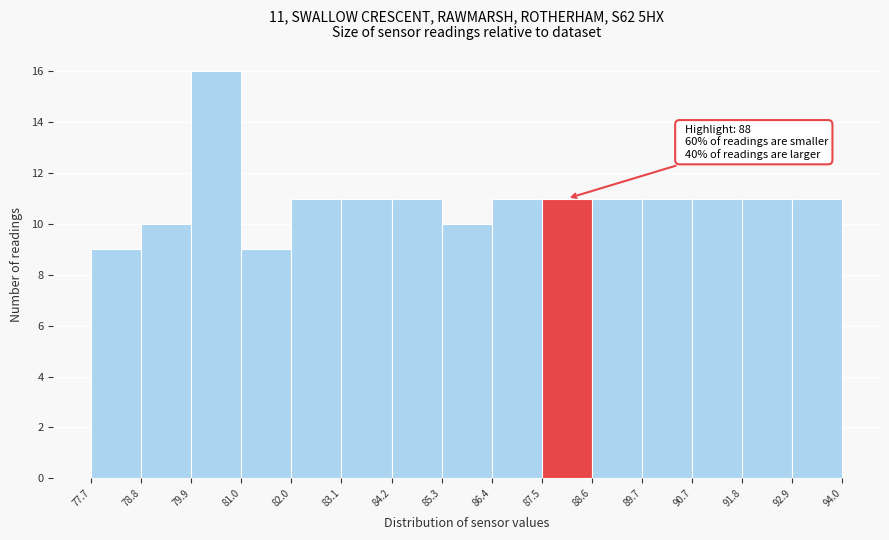

Which range on the x-axis has the tallest bar?

79.9 to 81.0